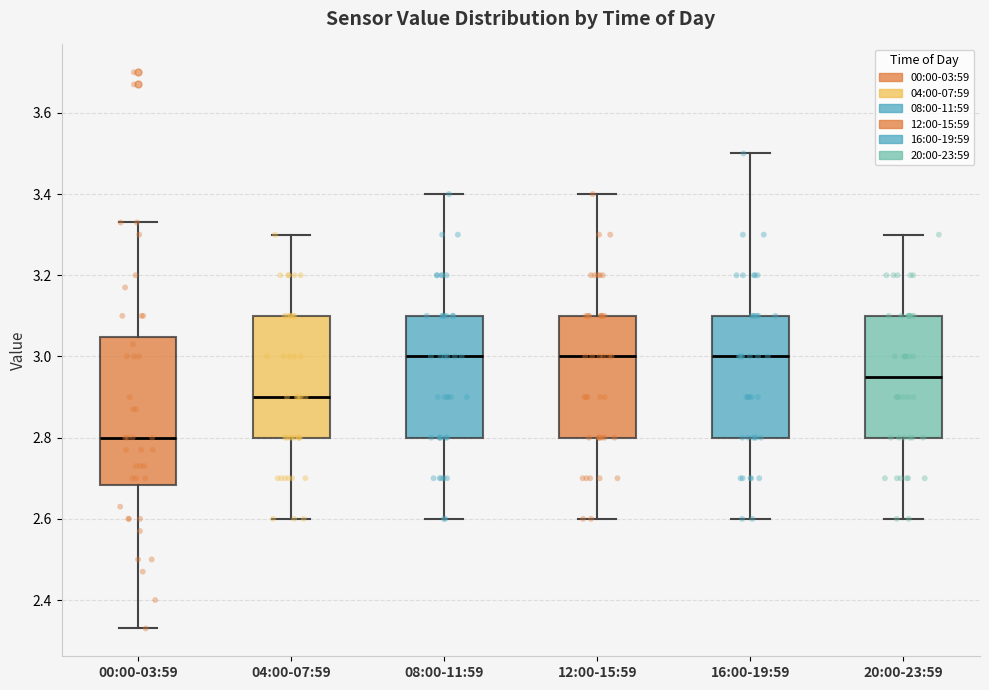

Reading left to right, read every box against the y-axis: the position of its median line, the range the box covers, and the ends of its whiskers. The values are not printed on the chart, so give them approximately, as read against the axis.

00:00-03:59: median 2.80, box 2.68 to 3.04, whiskers 2.34 to 3.34
04:00-07:59: median 2.90, box 2.80 to 3.10, whiskers 2.60 to 3.30
08:00-11:59: median 3.00, box 2.80 to 3.10, whiskers 2.60 to 3.40
12:00-15:59: median 3.00, box 2.80 to 3.10, whiskers 2.60 to 3.40
16:00-19:59: median 3.00, box 2.80 to 3.10, whiskers 2.60 to 3.50
20:00-23:59: median 2.96, box 2.80 to 3.10, whiskers 2.60 to 3.30